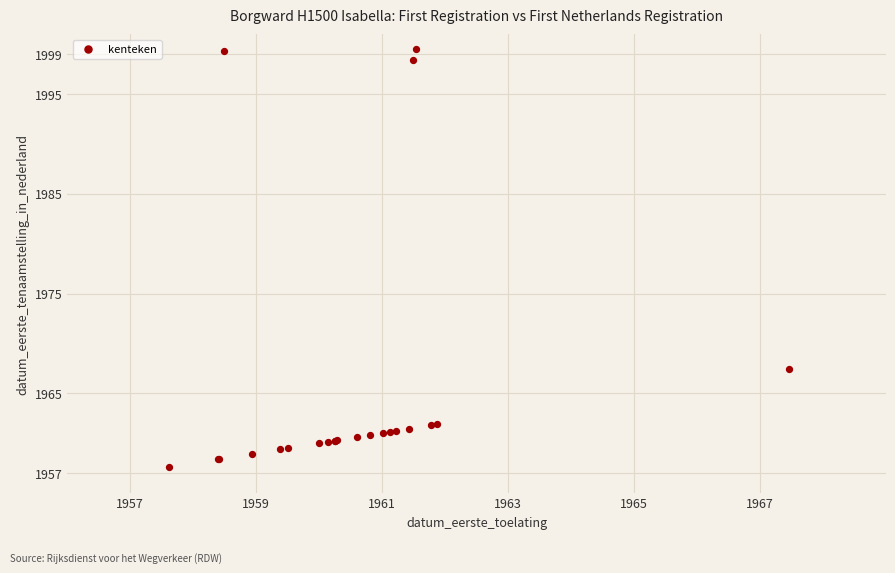

What Y value in the scatter plot is closest to 1978?

1967.5